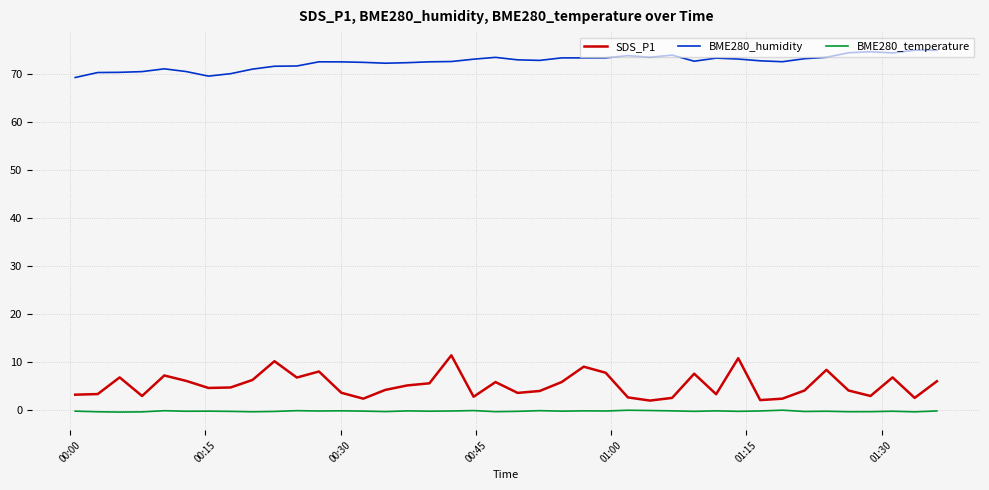

What is the difference between the maximum and minimum values in the SDS_P1 series?

9.4